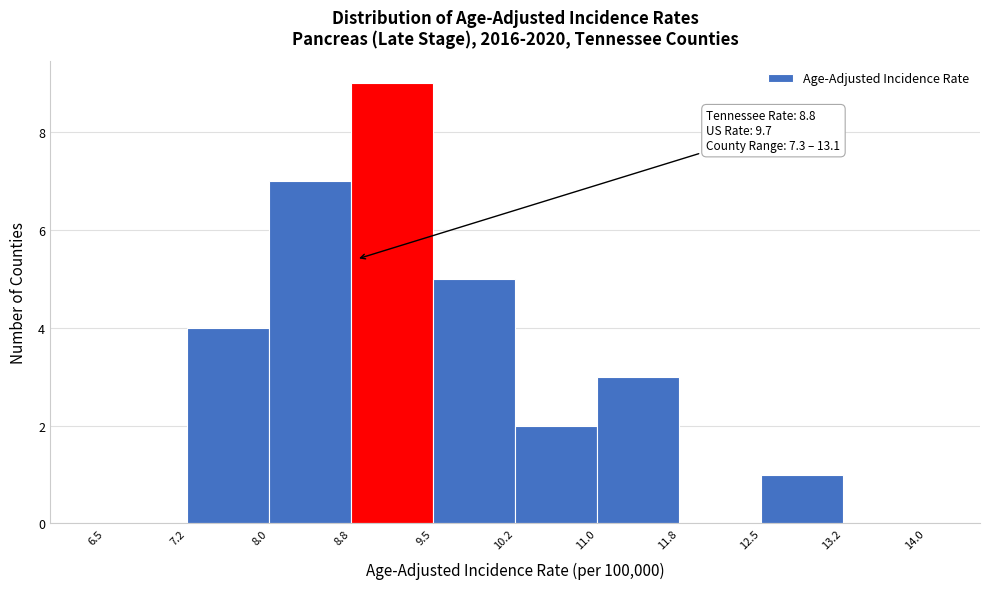

Over which range of the x-axis is the bar tallest?

8.8 to 9.5